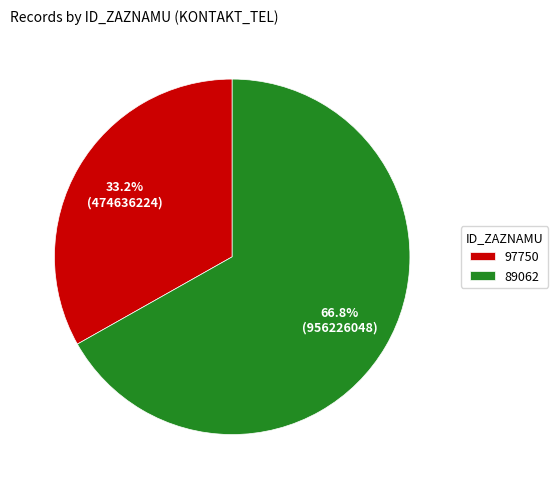

Which category accounts for the majority?

89062